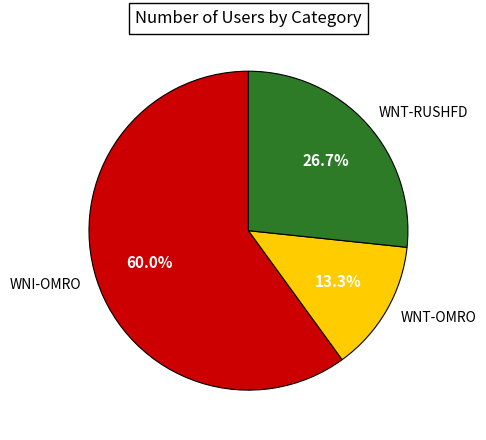

To the nearest percent, what portion does WNI-OMRO represent?

60%